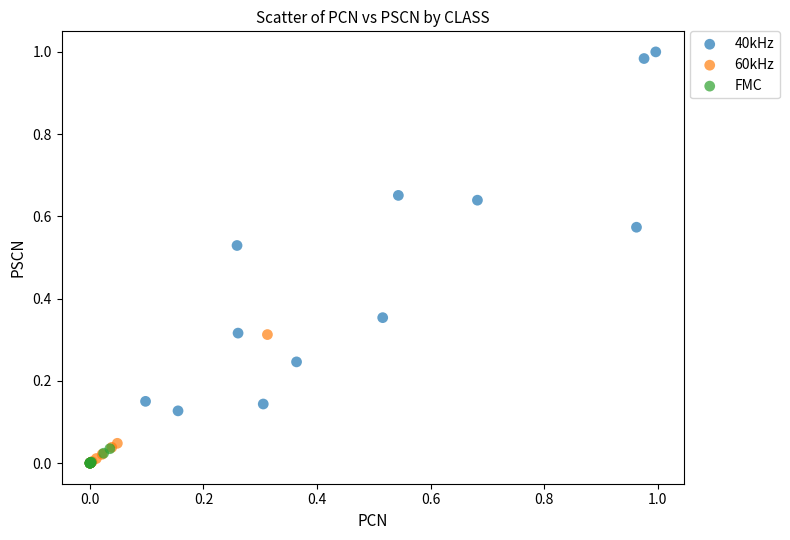

Which series contains the highest Y value?

40kHz